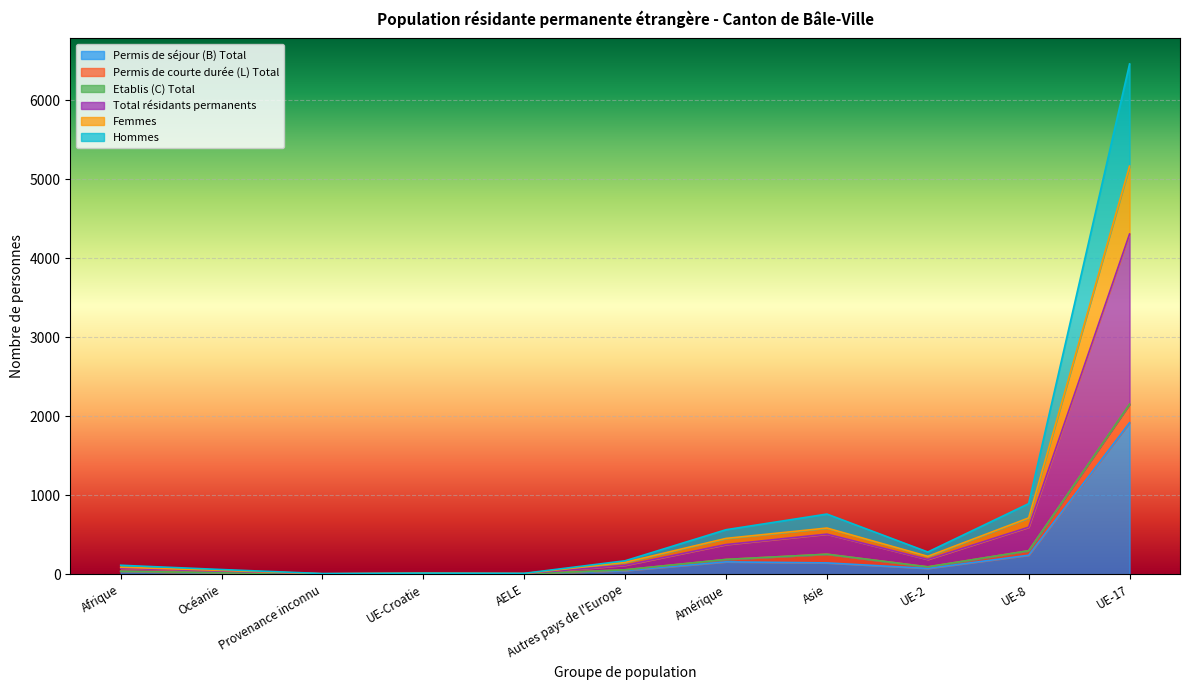

What is the maximum value for Permis de séjour (B) Total?

1918